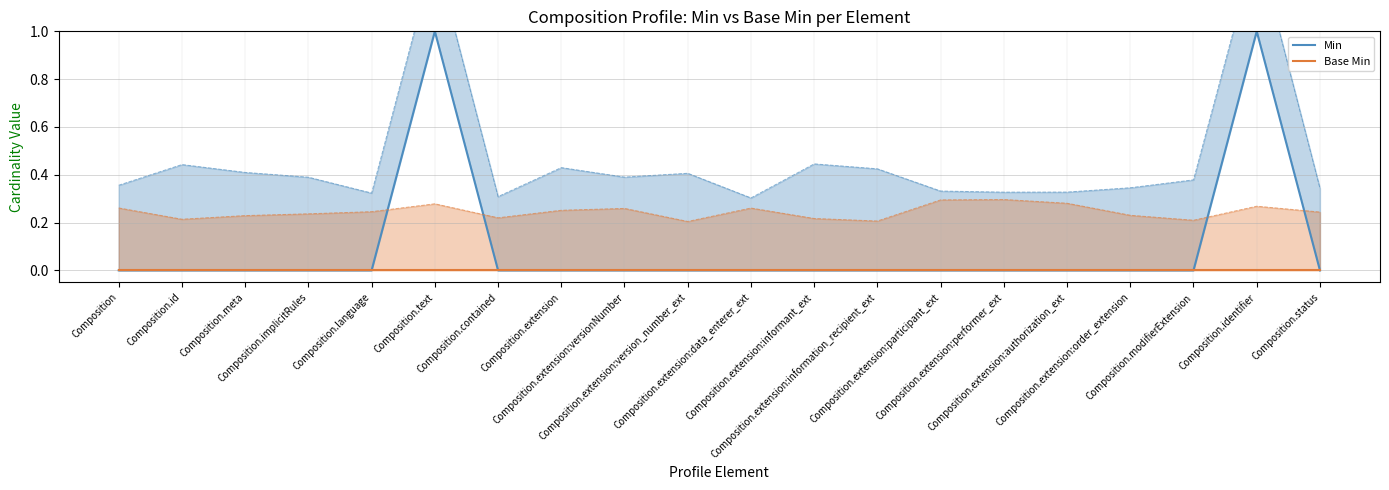

True or false: Base Min and Min intersect in this chart.

False